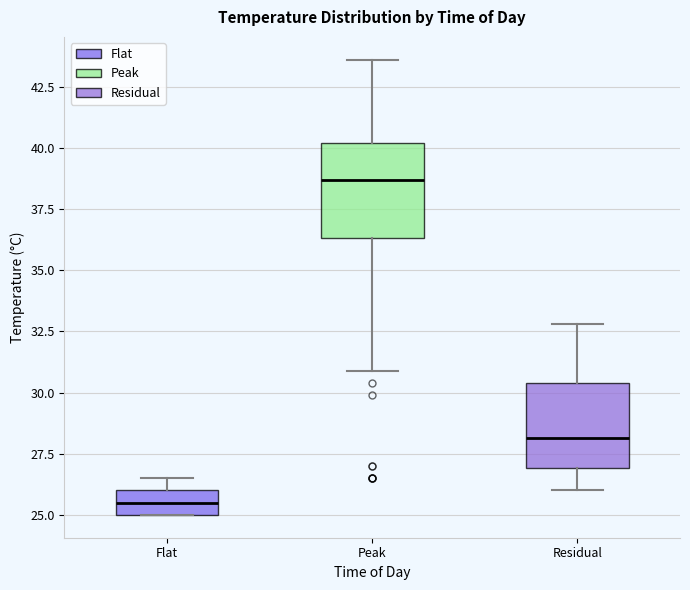

Reading left to right, transcribe this box plot: for each box, give where its median line is, the range the box spans, and where its two whiskers end, as read against the y-axis. The values are not printed on the chart, so give them approximately, as read against the axis.

Flat: median 25.5, box 25.0 to 26.0, whiskers 25.0 to 26.5
Peak: median 38.5, box 36.5 to 40.0, whiskers 31.0 to 43.5
Residual: median 28.0, box 27.0 to 30.5, whiskers 26.0 to 33.0